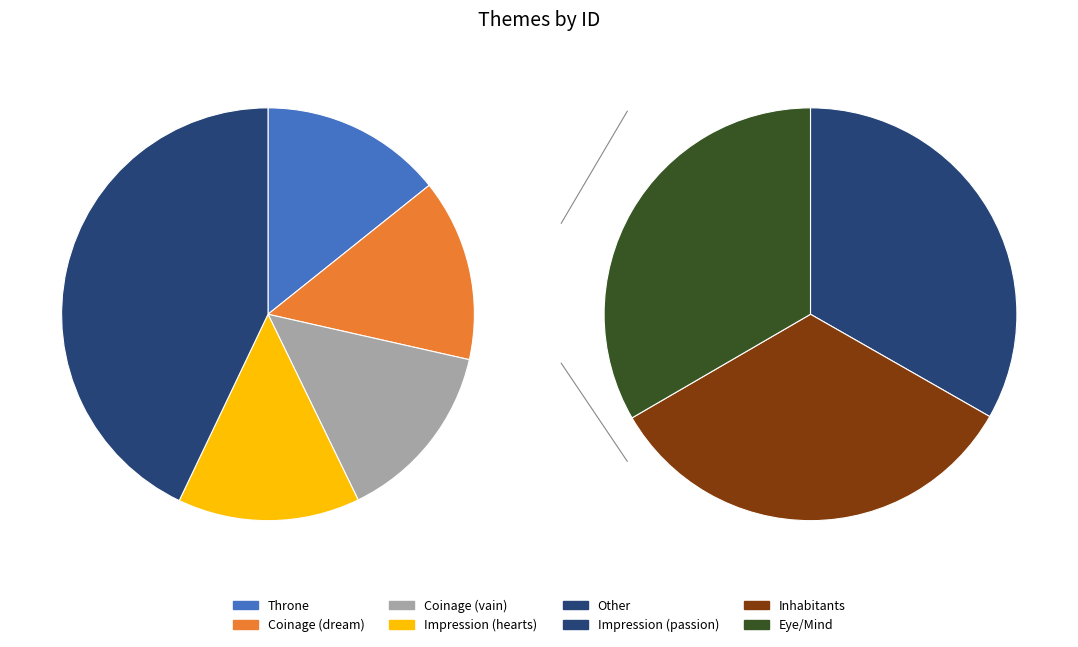

What percentage is NOT represented by Throne?

85.7%